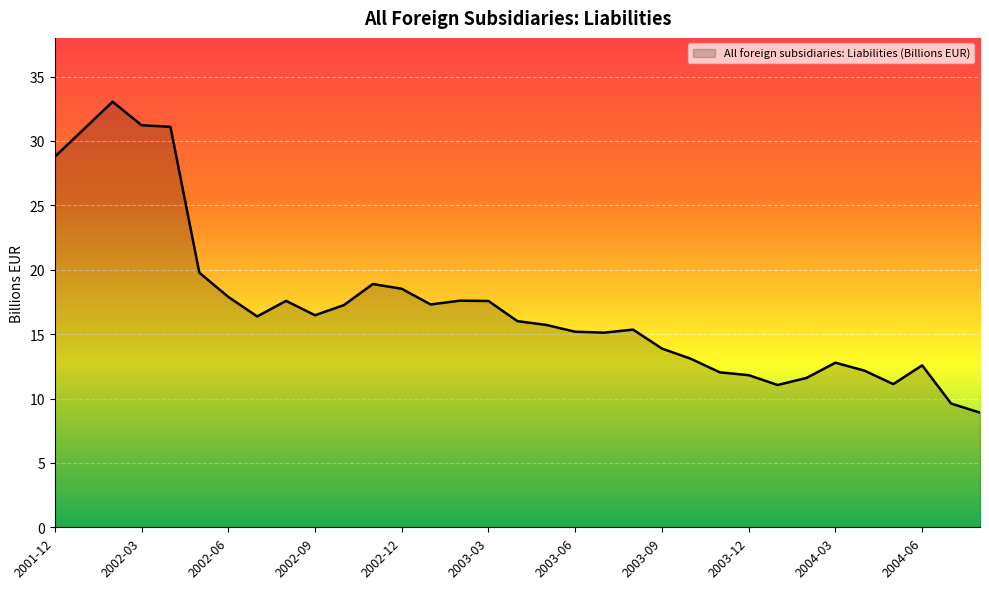

What is the difference between the maximum and minimum values?

24.1